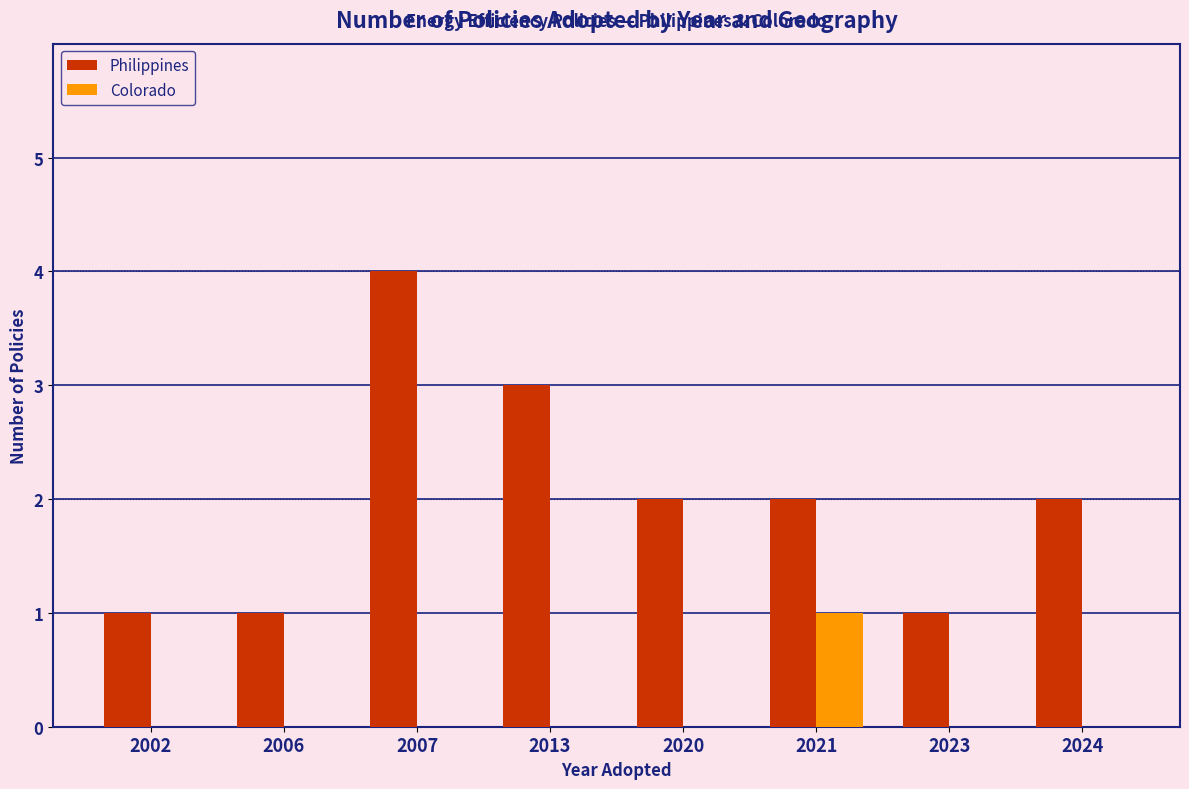

The value of Philippines at 2023 is 0. True or false?

False